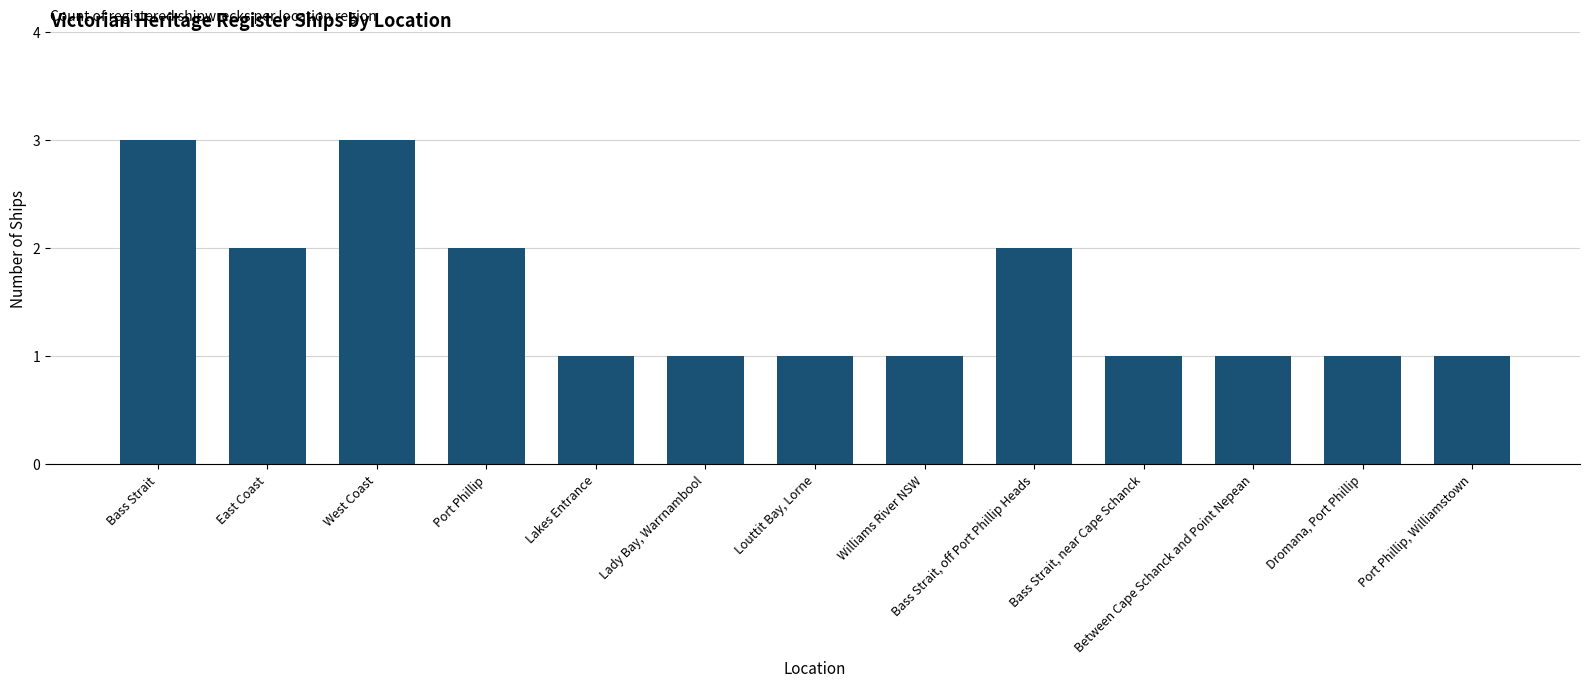

The value at Bass Strait, near Cape Schanck is 0. True or false?

False